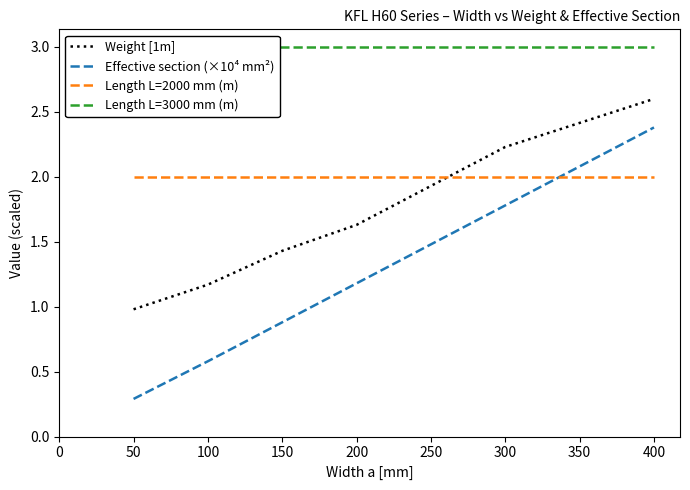

True or false: Weight [1m] and Effective section (×10⁴ mm²) intersect in this chart.

False